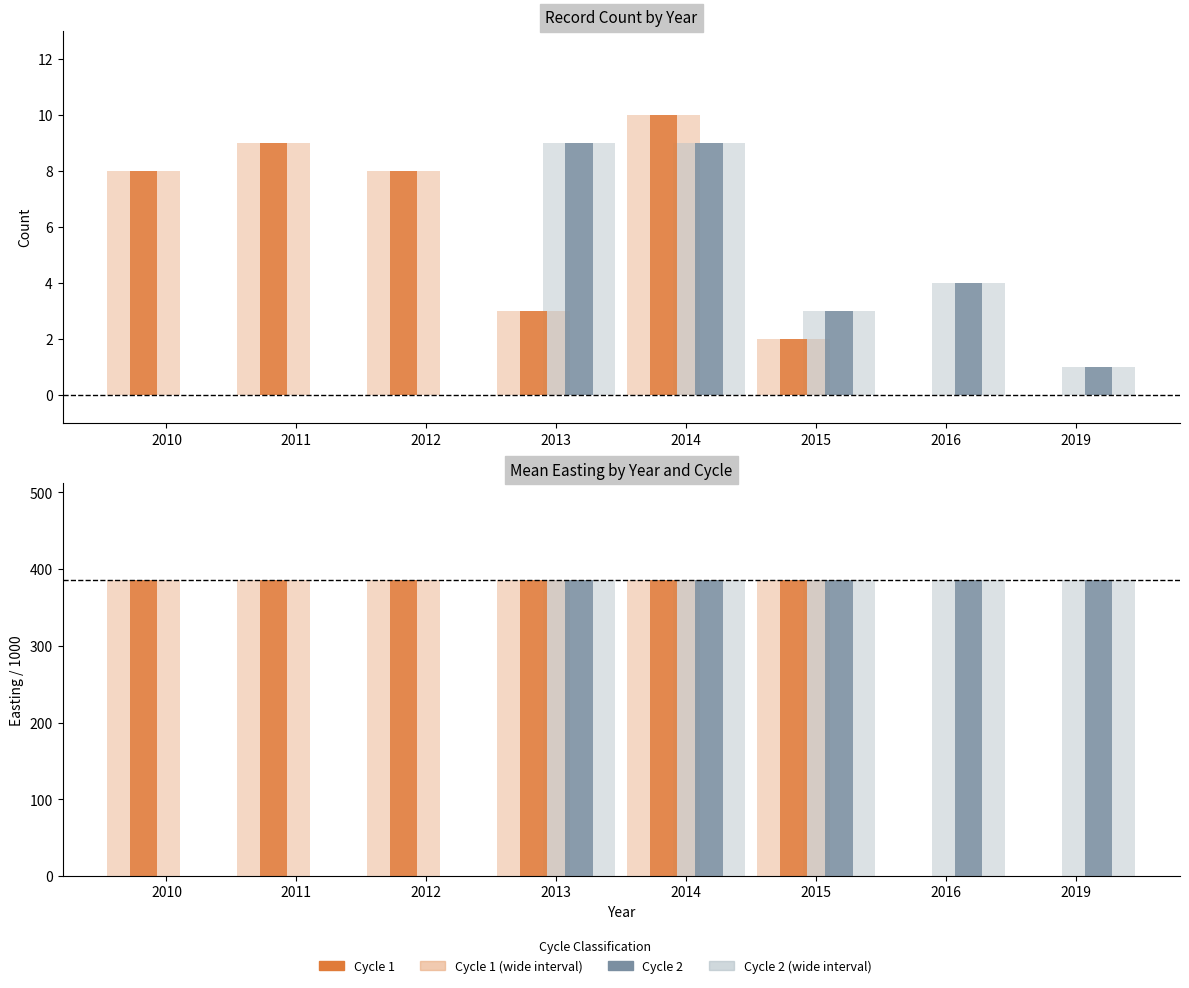

Reading right to left, extract all data points from this chart.

Cycle 1: 0.0	0.0	2.0	10.0	3.0	8.0	9.0	8.0
Cycle 2: 1.0	4.0	3.0	9.0	9.0	0.0	0.0	0.0
Cycle 1 - Easting (/1000): 0.0	0.0	386.0	386.0	386.0	386.0	386.0	386.0
Cycle 2 - Easting (/1000): 386.0	386.0	386.0	386.0	386.0	0.0	0.0	0.0